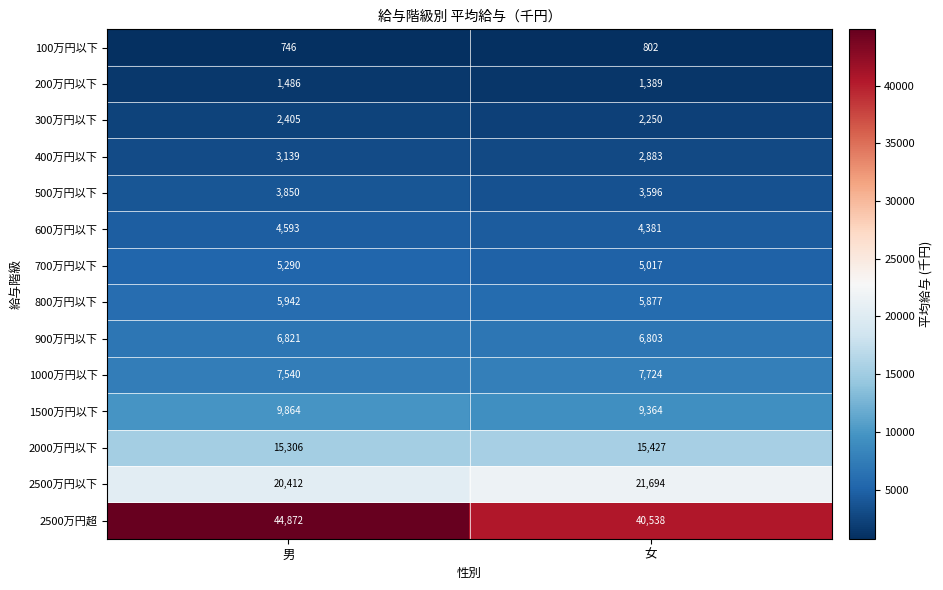

What is the sum of all 2500万円以下 values?

42106